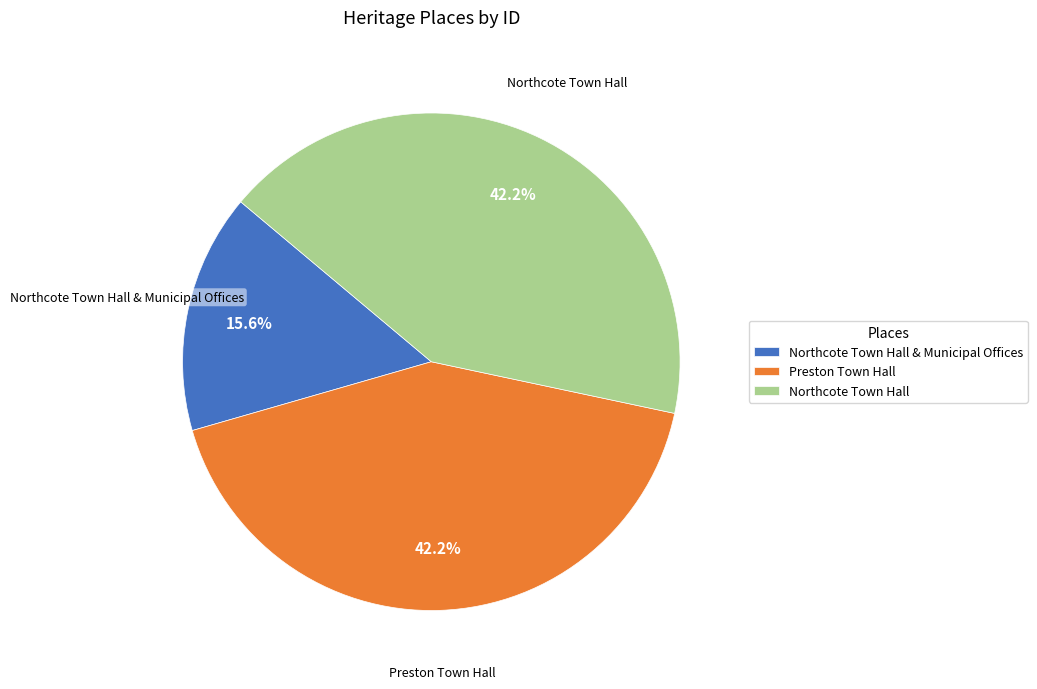

How many slices are in this pie chart?

3